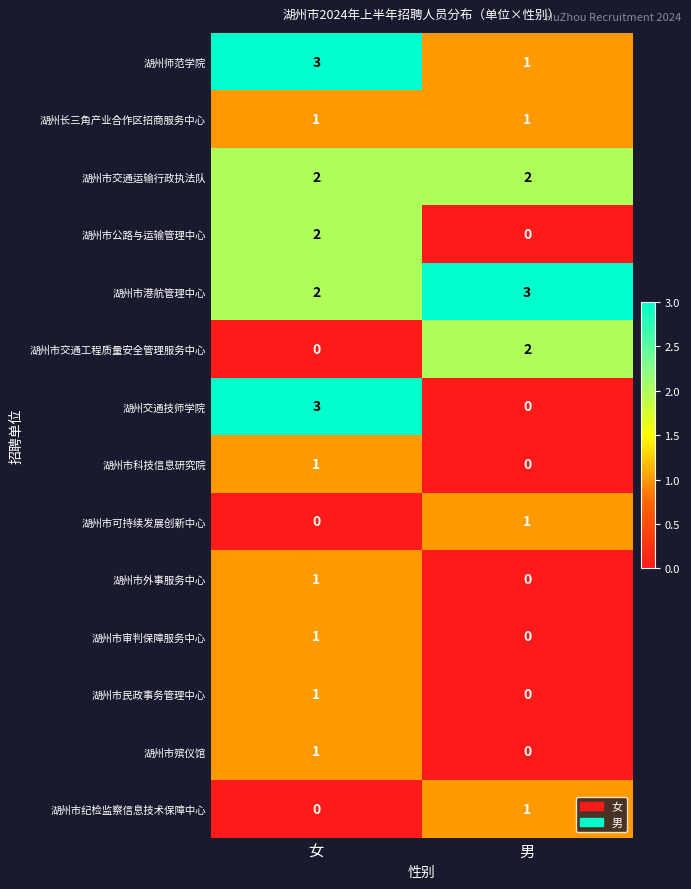

Reading right to left, transcribe all the data shown in this chart.

湖州师范学院: 男=1	女=3
湖州长三角产业合作区招商服务中心: 男=1	女=1
湖州市交通运输行政执法队: 男=2	女=2
湖州市公路与运输管理中心: 男=0	女=2
湖州市港航管理中心: 男=3	女=2
湖州市交通工程质量安全管理服务中心: 男=2	女=0
湖州交通技师学院: 男=0	女=3
湖州市科技信息研究院: 男=0	女=1
湖州市可持续发展创新中心: 男=1	女=0
湖州市外事服务中心: 男=0	女=1
湖州市审判保障服务中心: 男=0	女=1
湖州市民政事务管理中心: 男=0	女=1
湖州市殡仪馆: 男=0	女=1
湖州市纪检监察信息技术保障中心: 男=1	女=0